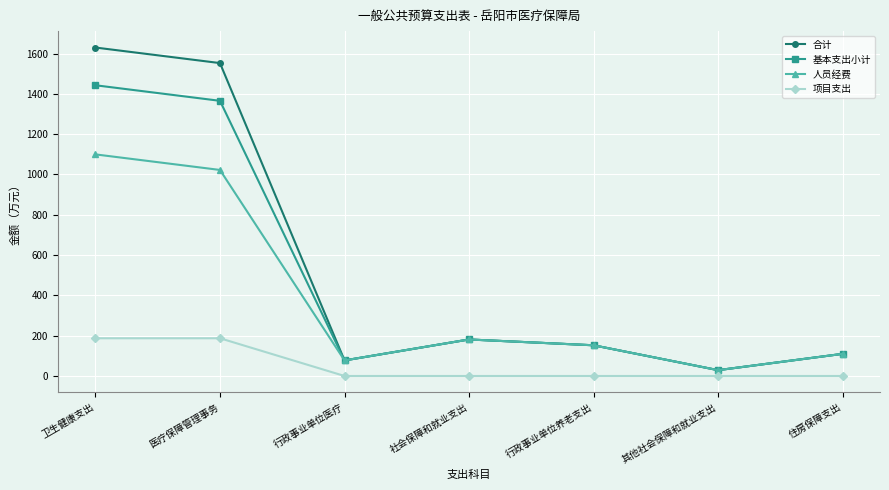

At which category does 合计 reach its first local peak?

社会保障和就业支出